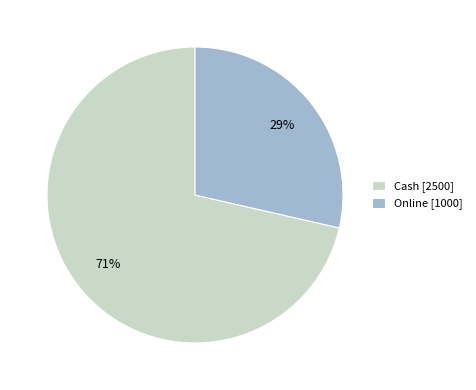

To the nearest percent, what is the average slice percentage?

50%